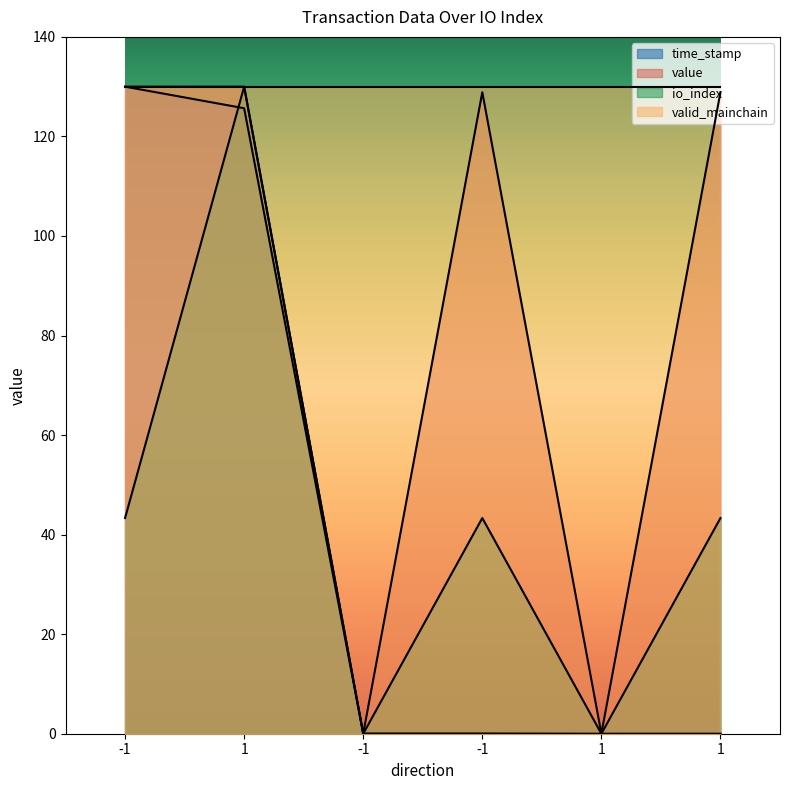

What is the sum of all value values?

517.8